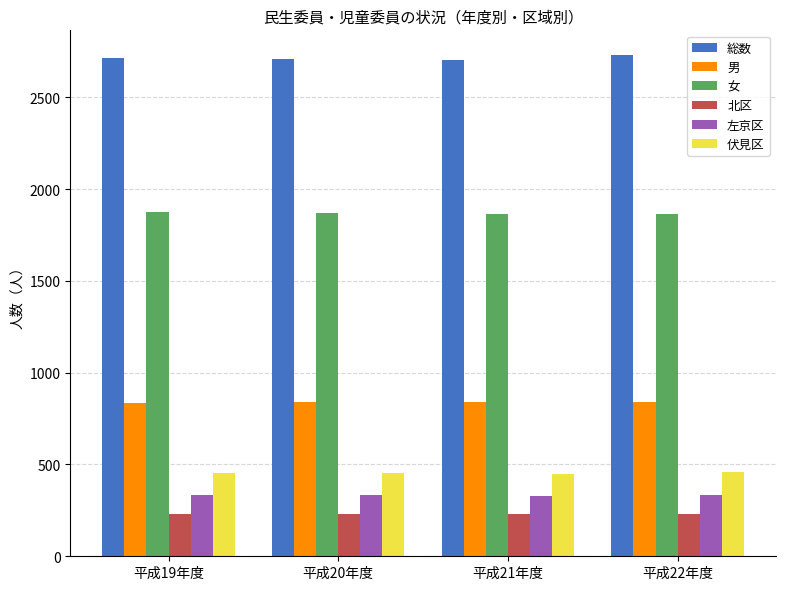

Is it true that 女 equals 1156 at 平成19年度?

False